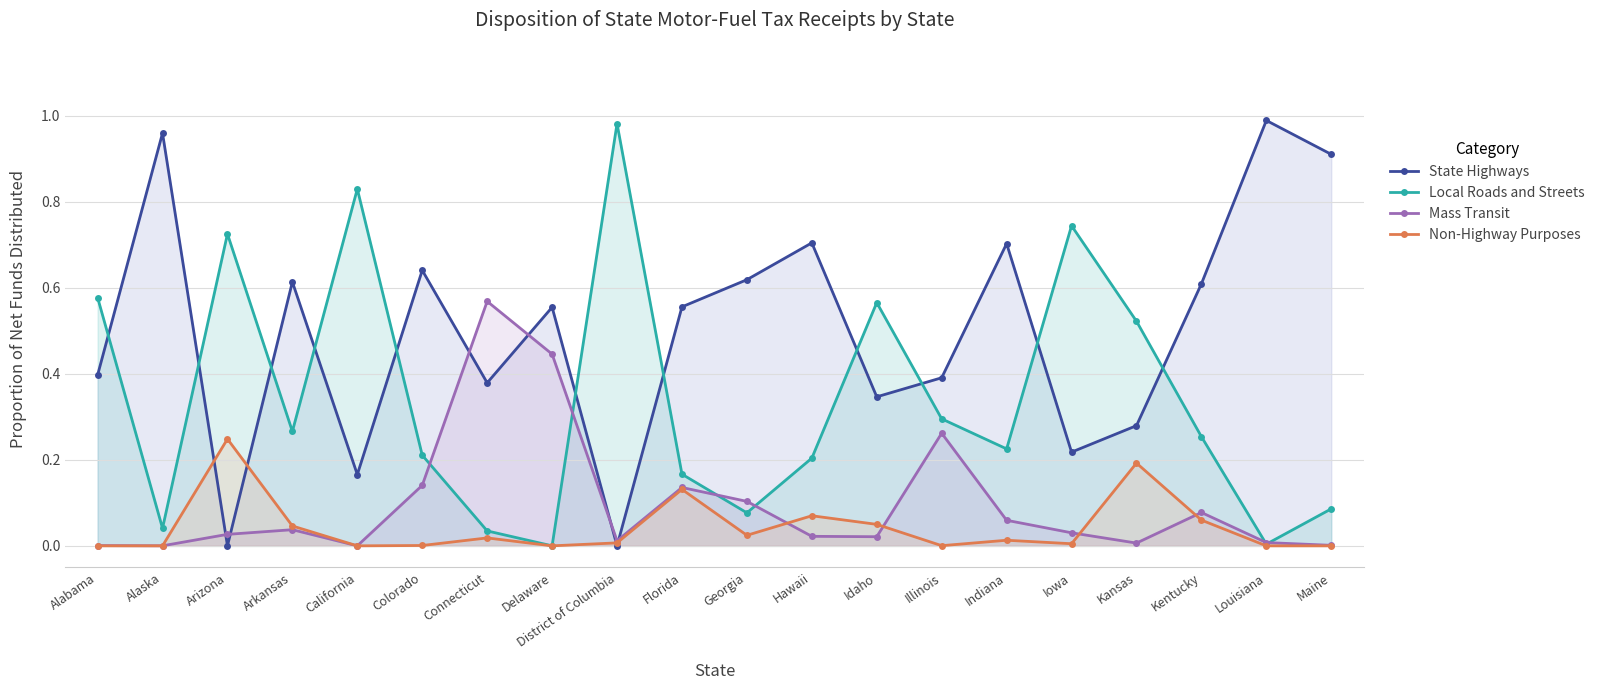

What is the sum of all Mass Transit values?

2.0